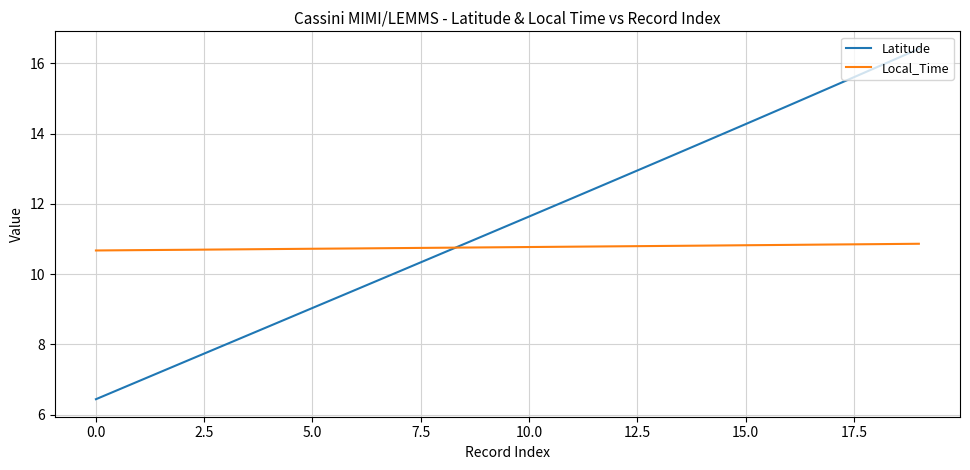

What is the difference between the second highest and second lowest values in the Latitude series?

8.9